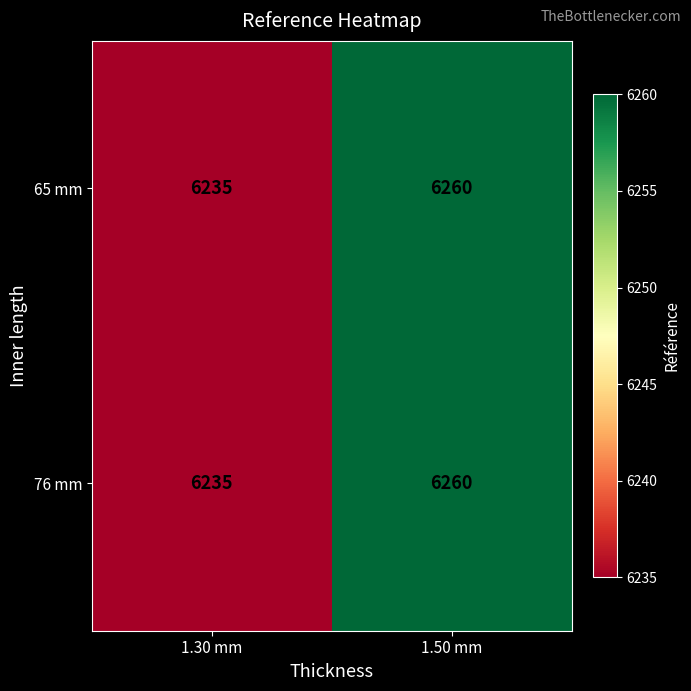

At which label is 76 mm closest to 6247?

1.30 mm